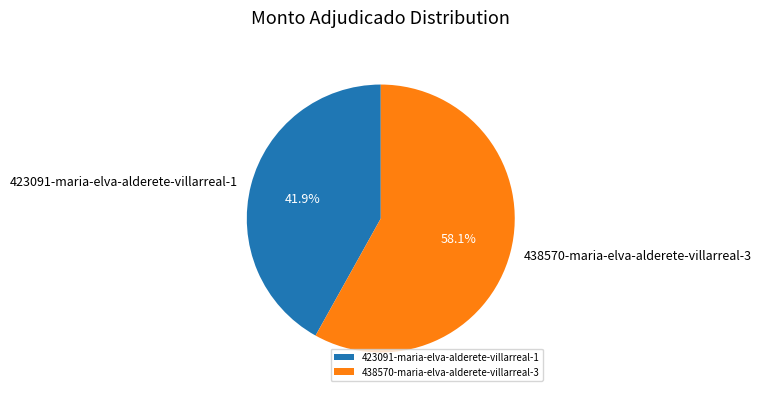

The 423091-maria-elva-alderete-villarreal-1 slice represents 51% of the pie. True or false?

False